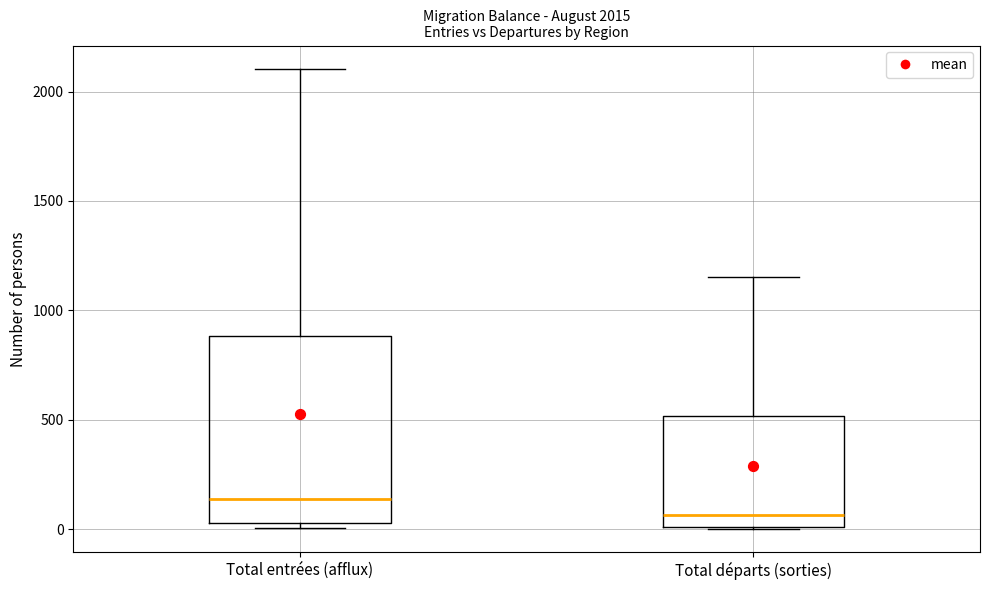

Which box is the tallest, from its lower edge to its upper edge?

Total entrées (afflux)